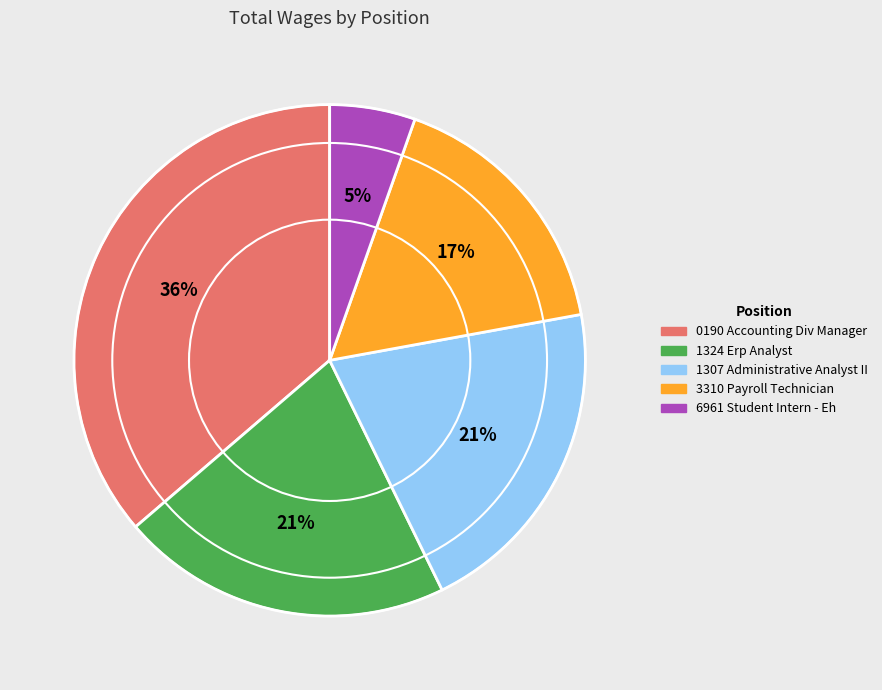

What percentage is the 0190 Accounting Div Manager slice, to the nearest percent?

36%